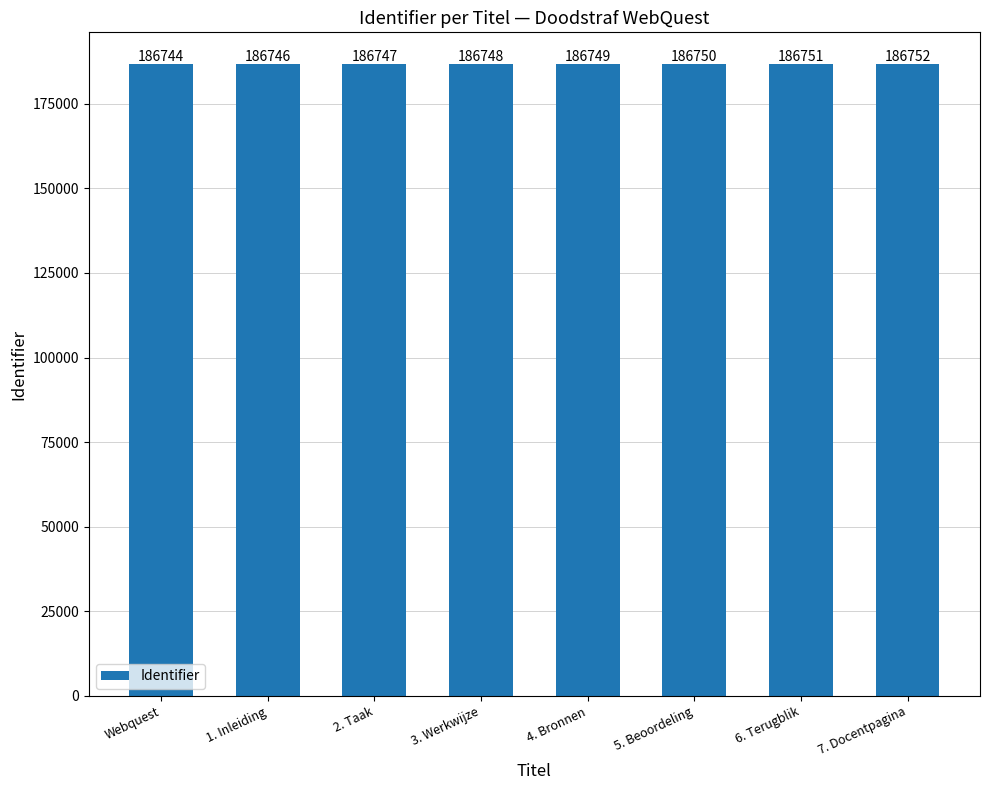

Rank the categories by value from lowest to highest.

Webquest, 1. Inleiding, 2. Taak, 3. Werkwijze, 4. Bronnen, 5. Beoordeling, 6. Terugblik, 7. Docentpagina